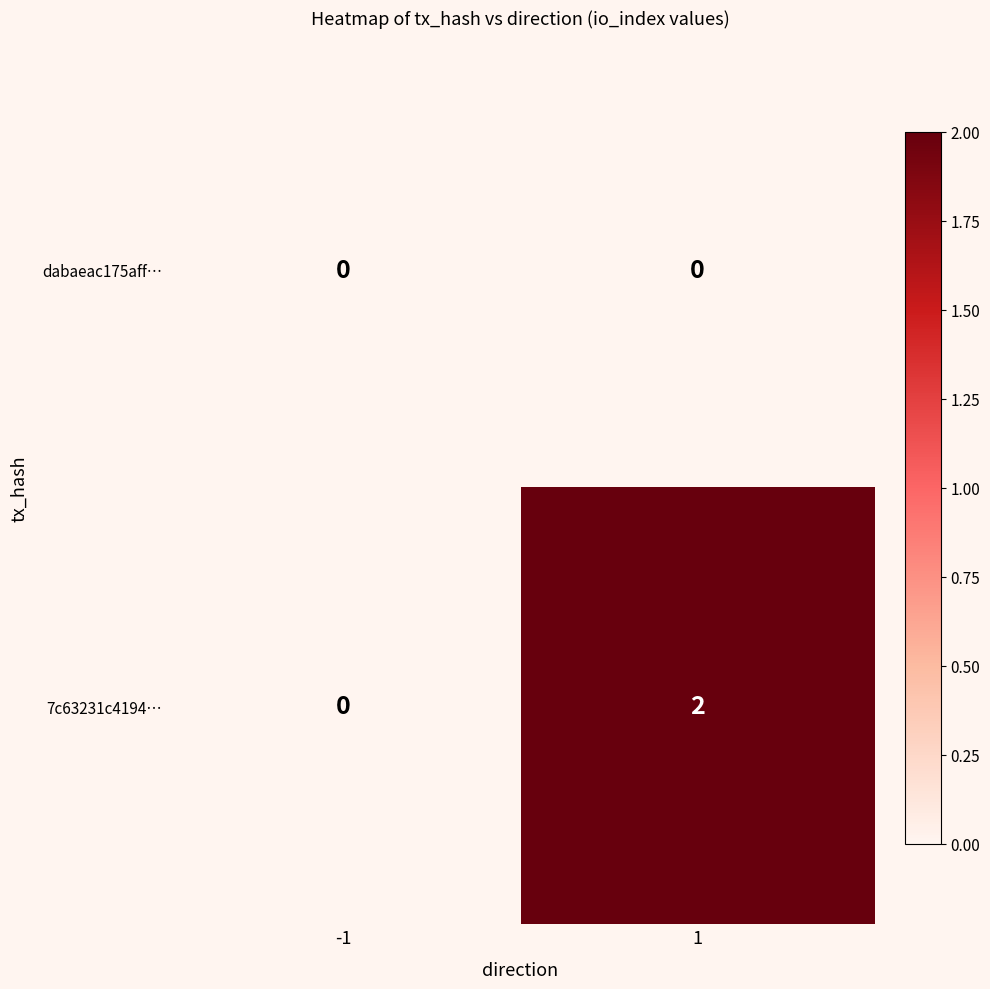

Rank the series by their average value, from highest to lowest.

7c63231c4194…, dabaeac175aff…